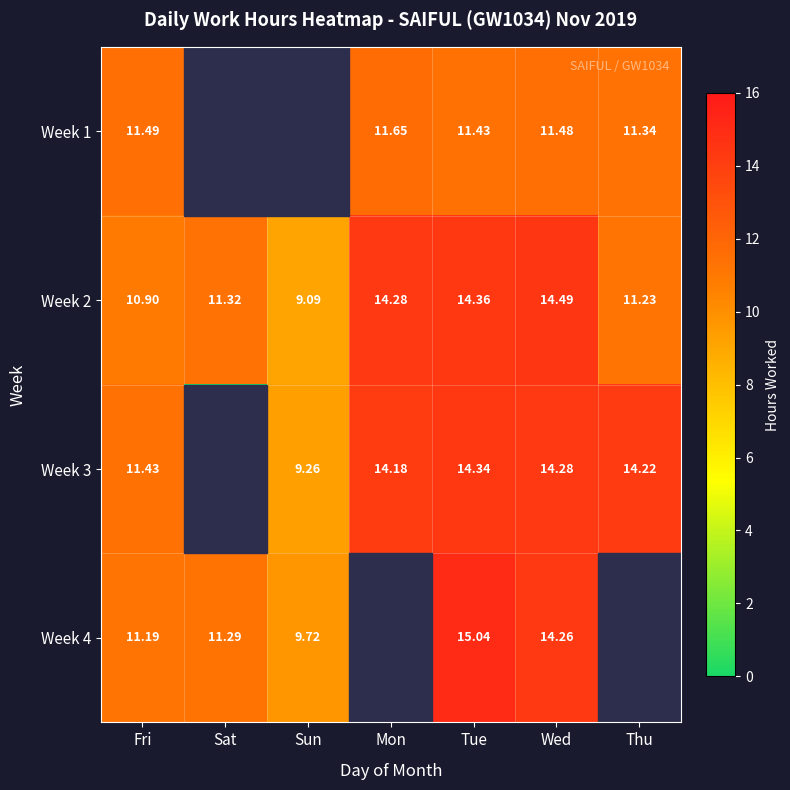

At which label does Week 2 first exceed 11?

Sat